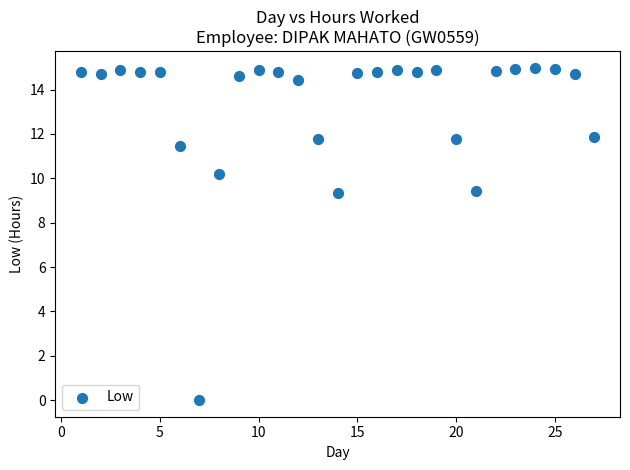

What is the range of Y values (max minus min)?

15.0